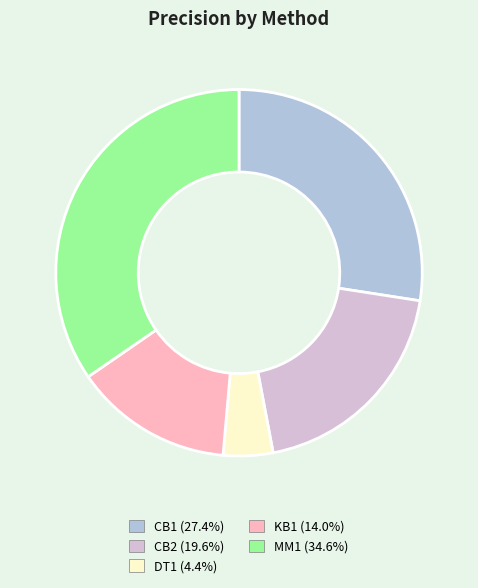

Does KB1 (14.0%) account for over 50% of the chart?

No